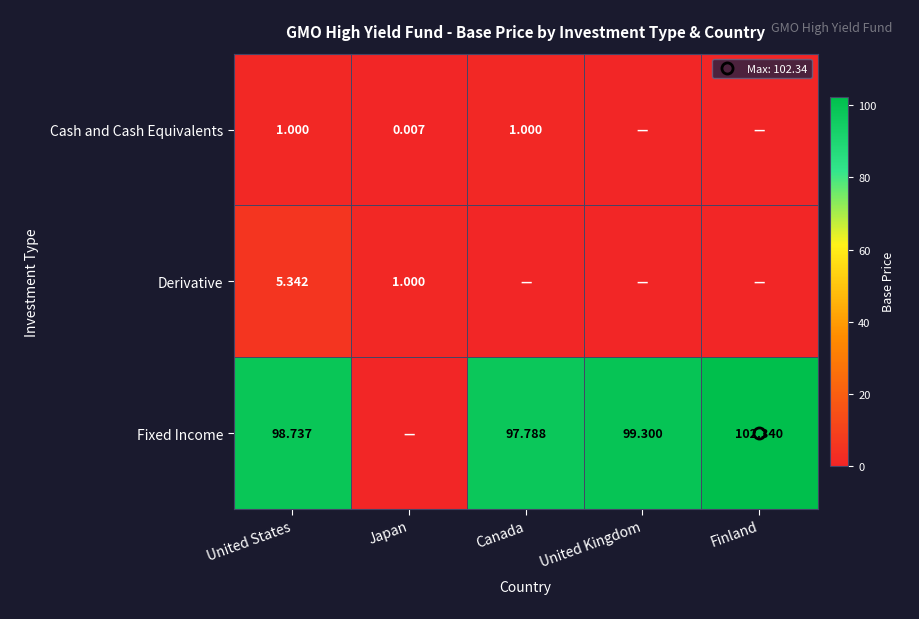

The value of Fixed Income at Japan is -60.1. True or false?

False